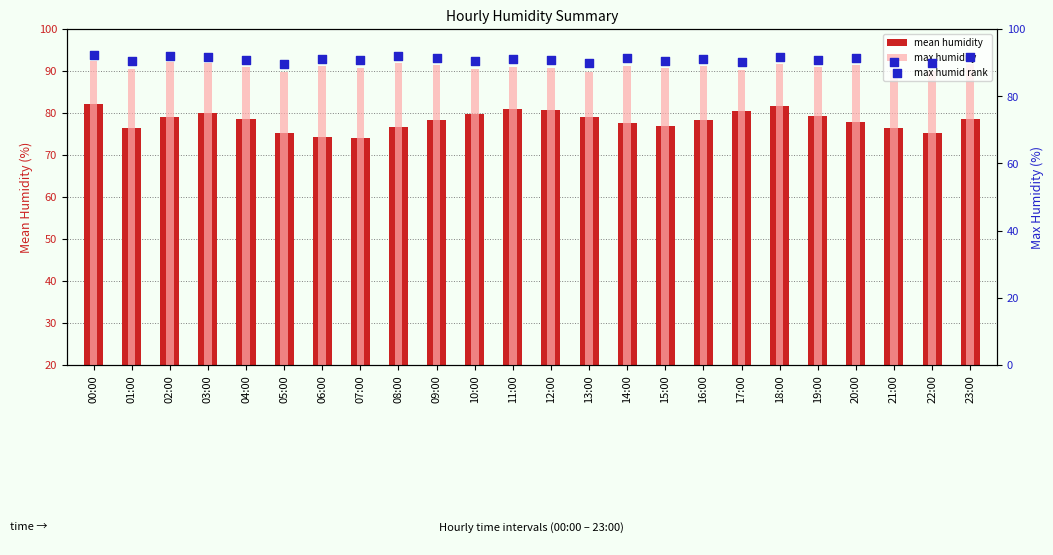

At how many categories does at least one series exceed 77?

24